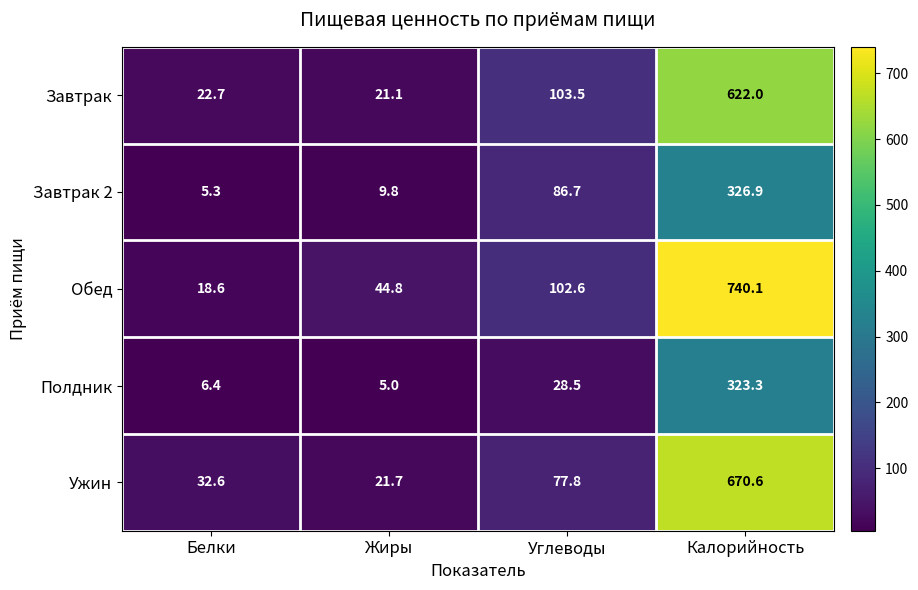

List the series in order of their peak value, highest first.

Обед, Ужин, Завтрак, Завтрак 2, Полдник